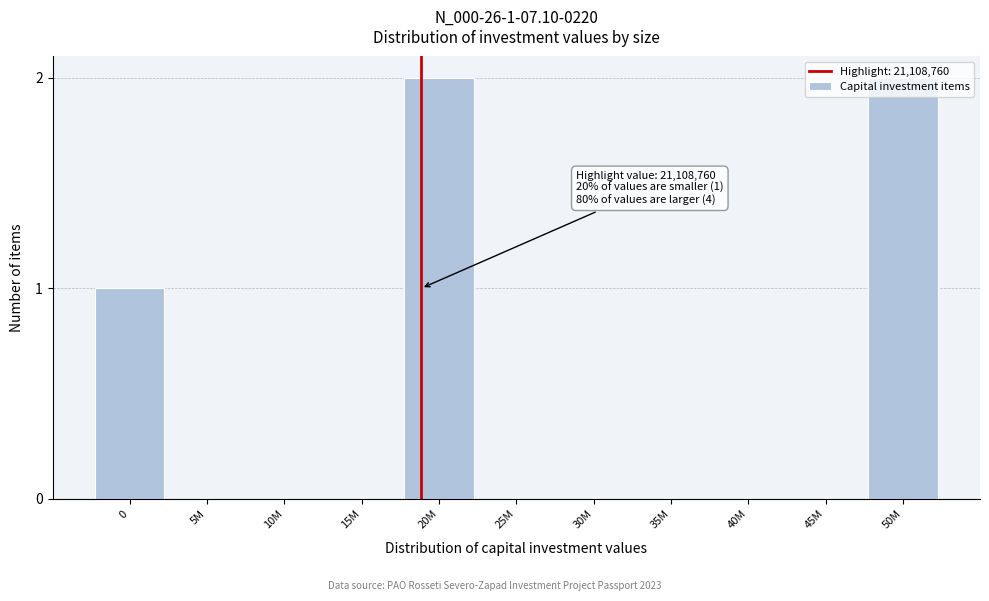

What is the sum of all values?

5